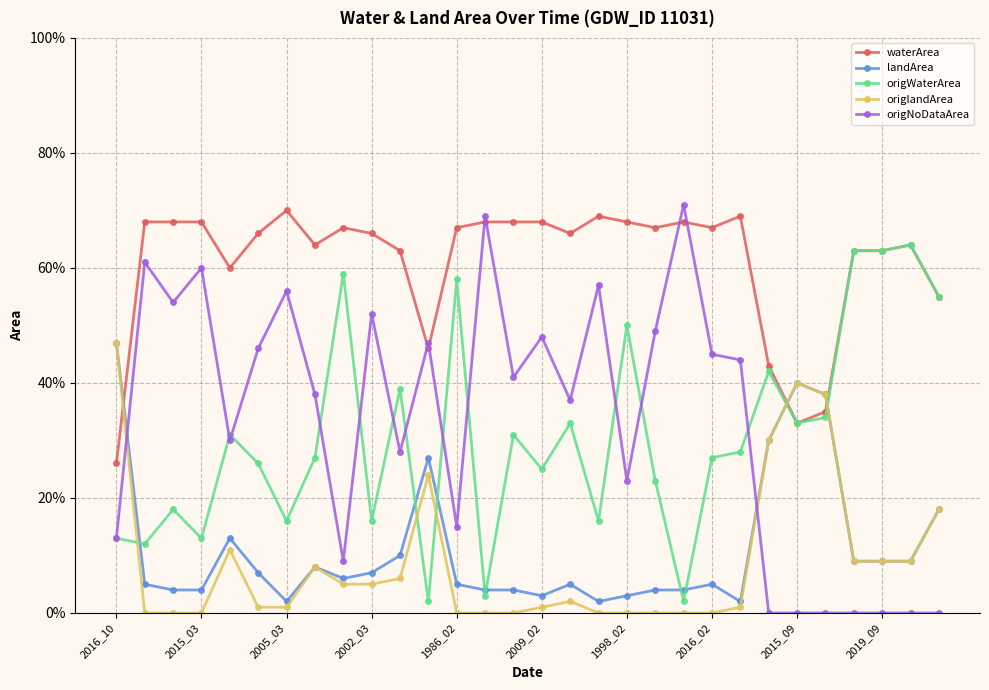

In origWaterArea, how many points are higher than both neighbors (excluding endpoints)?

10